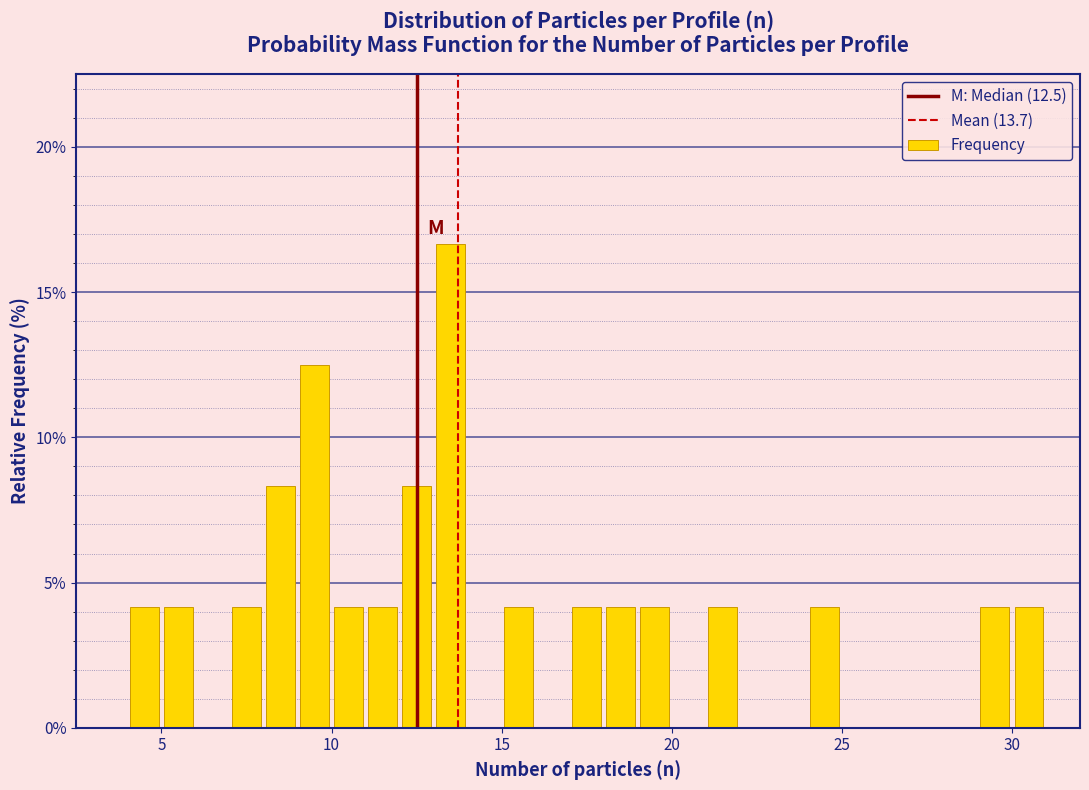

Read against the x-axis, roughly where is the centre of the tallest bar?

13.5